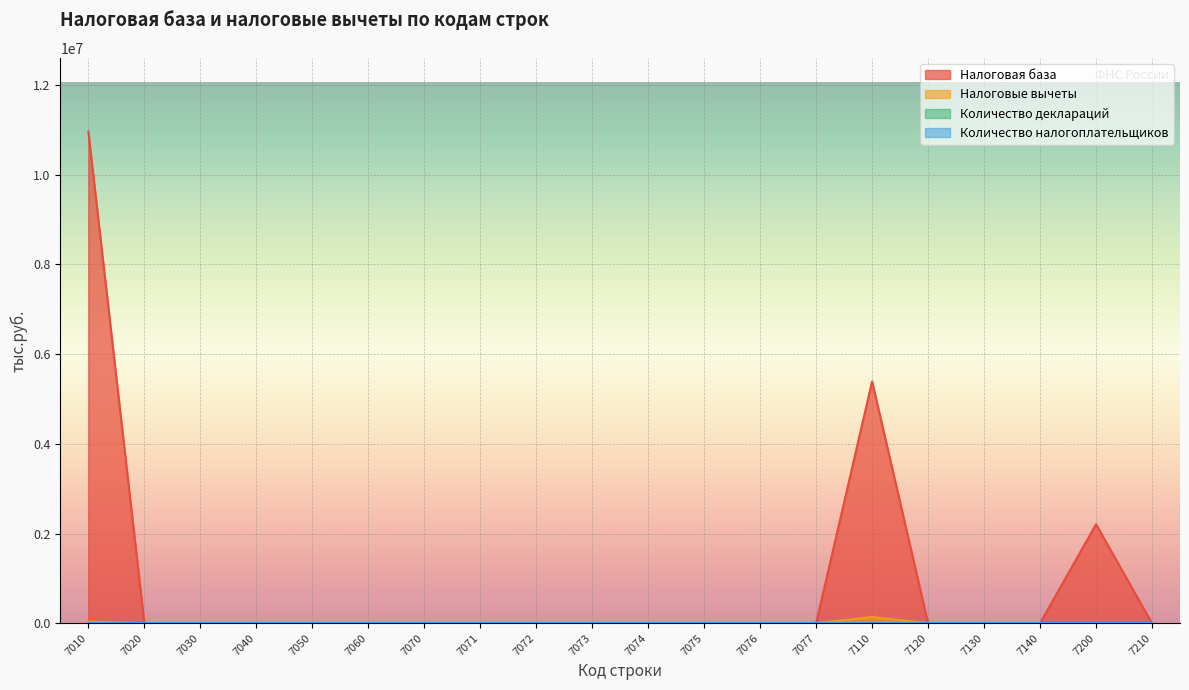

At which category does the chart reach its peak across all series?

7010